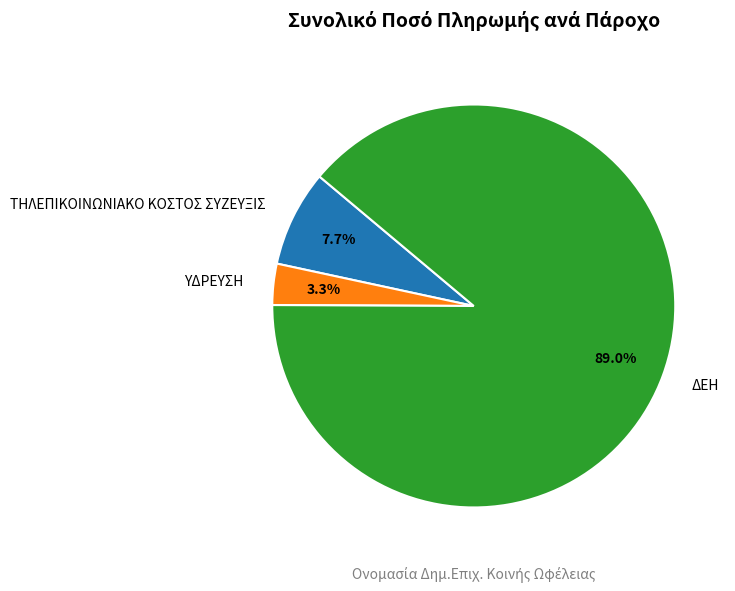

Which slice represents more than half of the pie?

ΔΕΗ